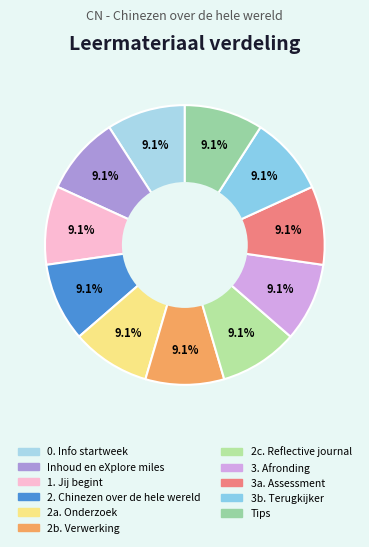

What percentage is the 3b. Terugkijker slice, to the nearest percent?

9%